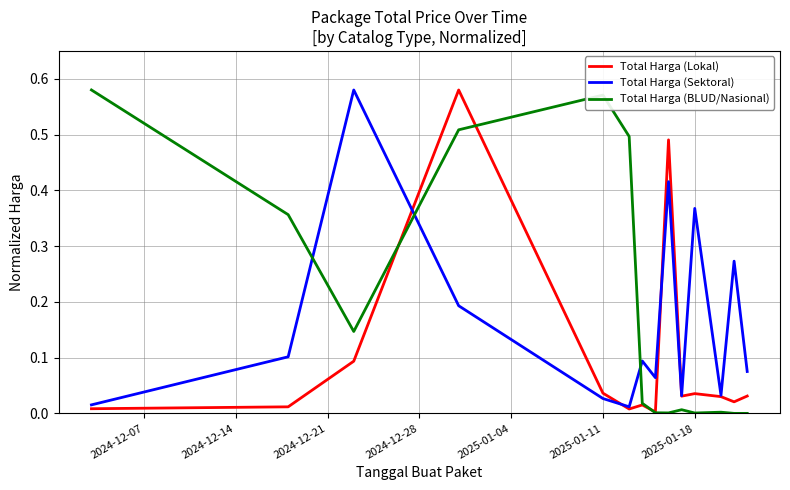

List the series in order of their overall mean, highest first.

Total Harga (BLUD/Nasional), Total Harga (Sektoral), Total Harga (Lokal)